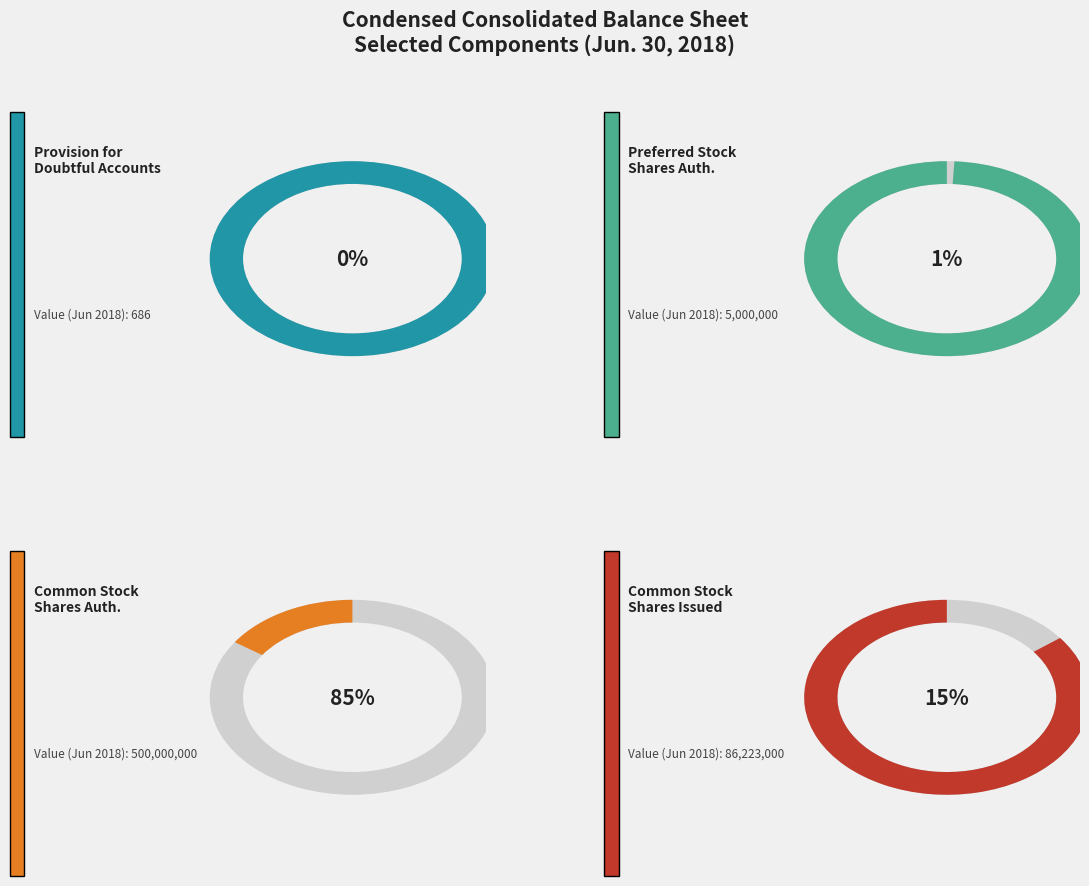

Rank the categories by value from highest to lowest.

Common stock, shares authorized, Common stock, shares issued, Preferred stock, shares authorized, Provision for doubtful accounts